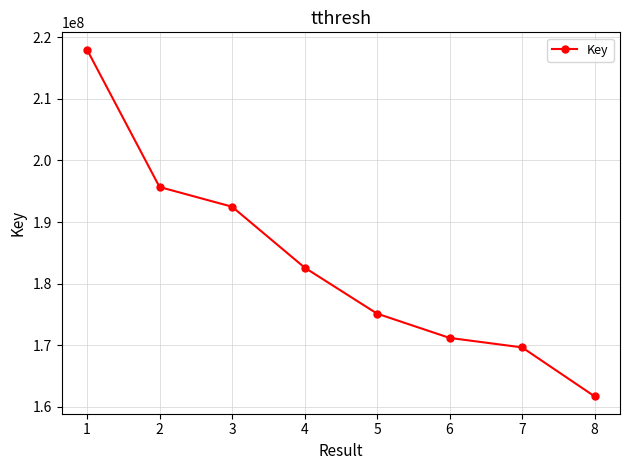

The chart shows a value of 299119873 at 3. True or false?

False